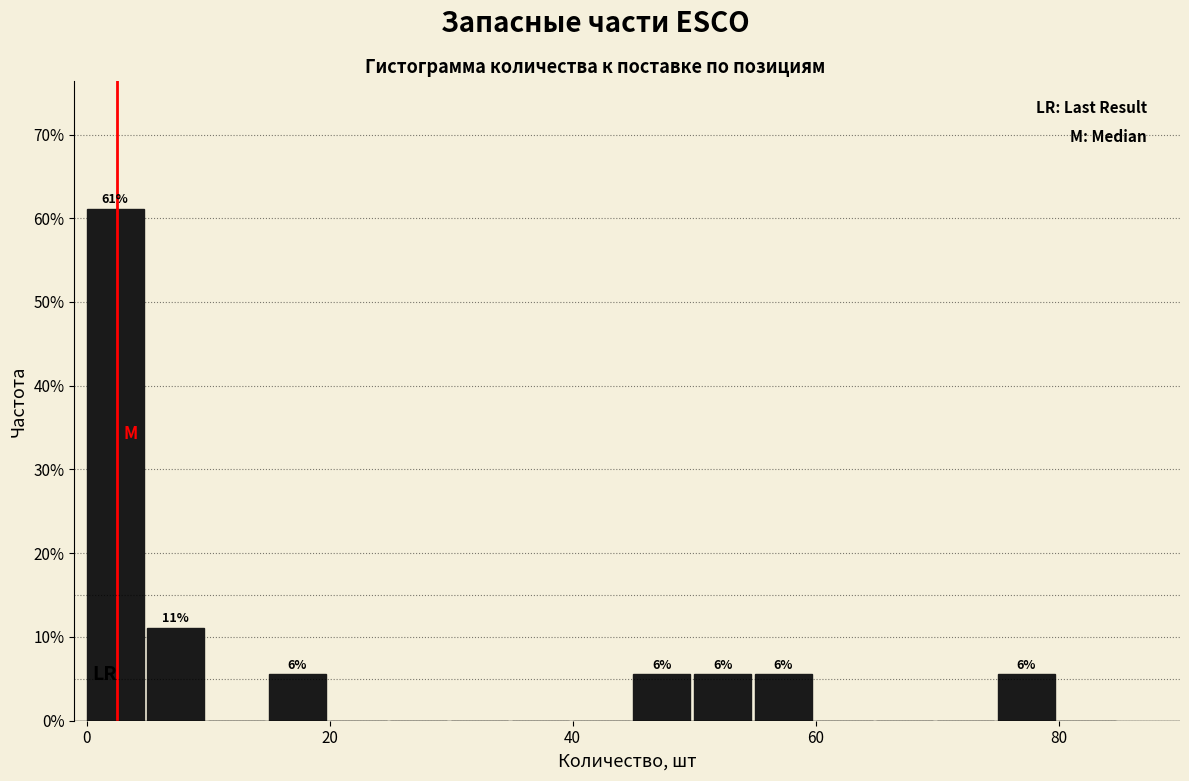

Read against the x-axis, roughly where is the centre of the tallest bar?

2